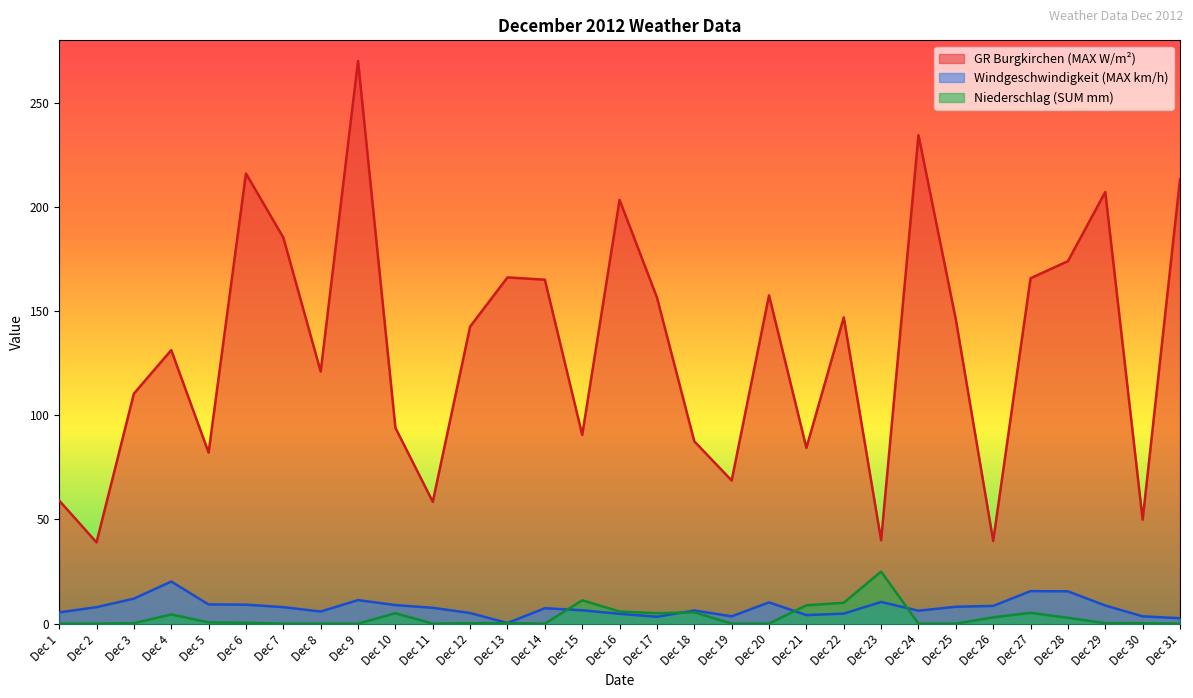

At Dec 17, list the series in order from largest to smallest.

GR Burgkirchen (MAX W/m²), Niederschlag (SUM mm), Windgeschwindigkeit (MAX km/h)